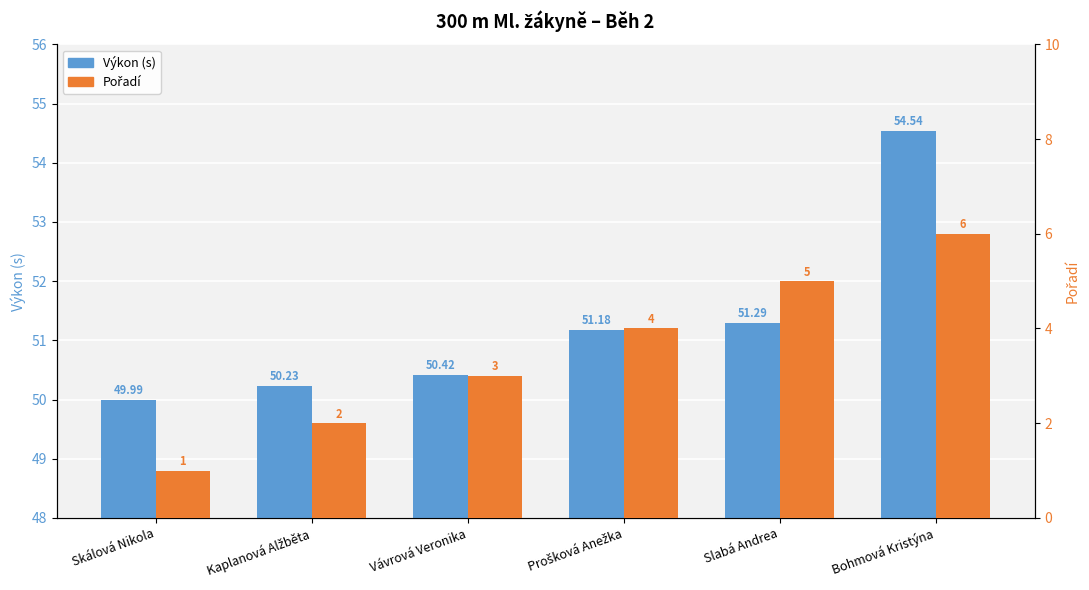

What is the spread (max minus min) of values at Skálová Nikola?

49.0